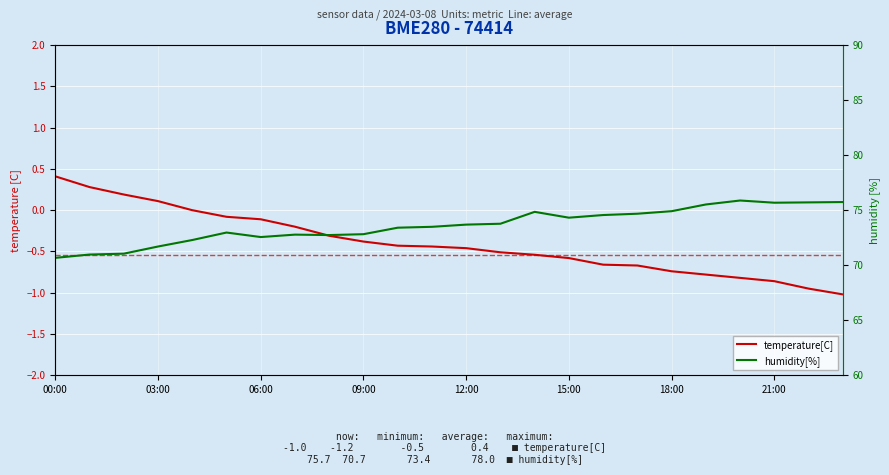

What are all the series names shown in the legend?

temperature[C], humidity[%]